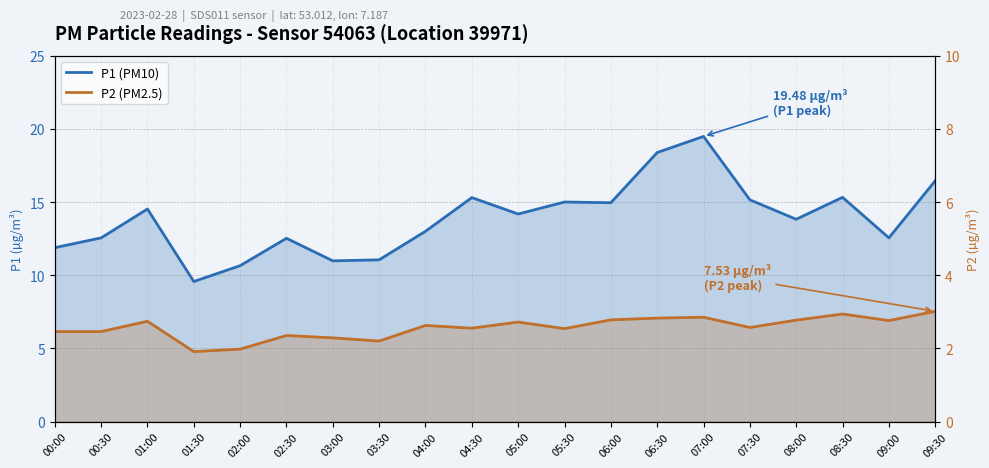

Is it true that P1 (PM10) equals 4.3 at 00:00?

False